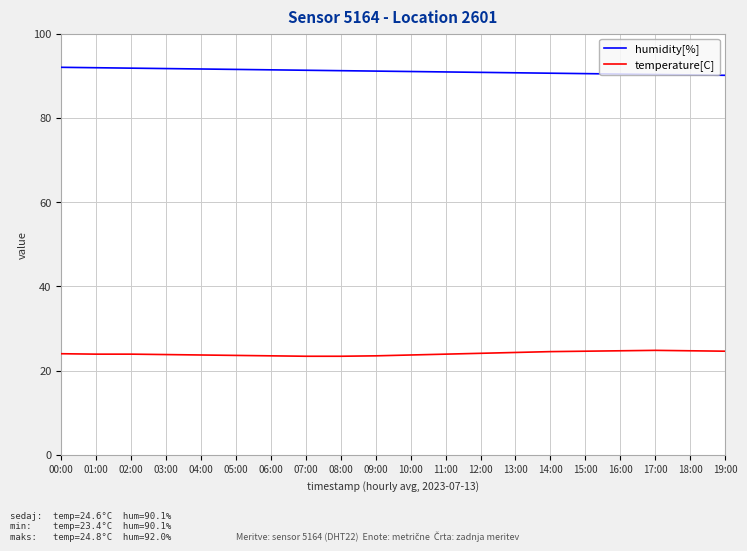

Is it true that humidity[%] equals 122.3 at 13:00?

False